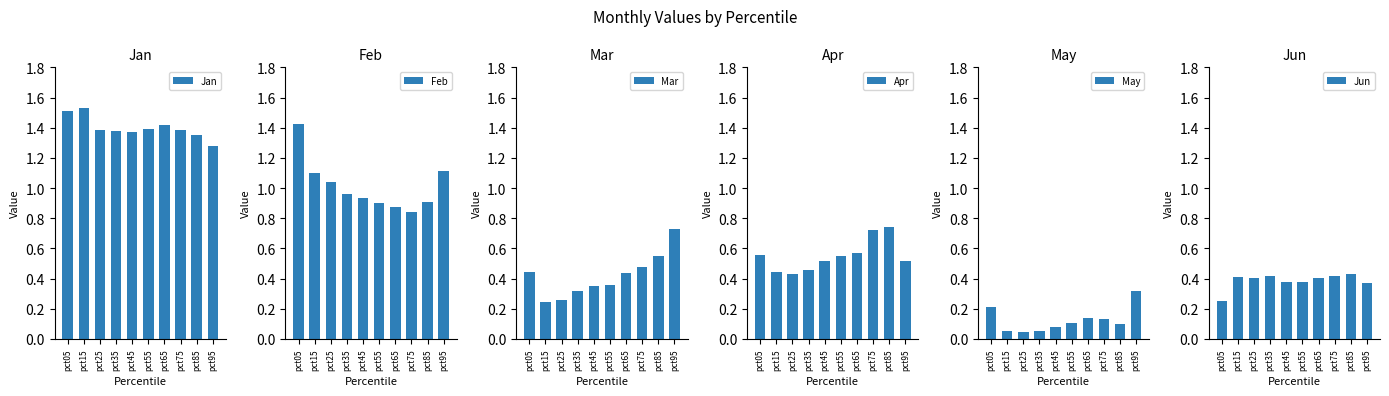

List the series in order of their peak value, highest first.

Jan, Feb, Apr, Mar, Jun, May